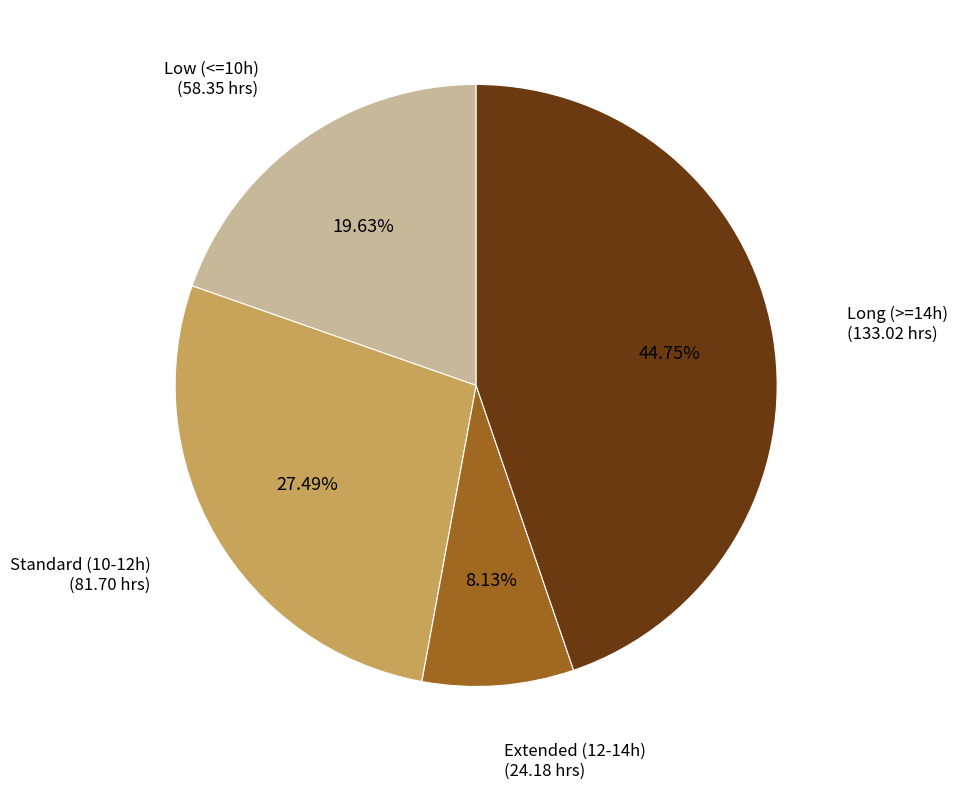

Rank the categories by value from lowest to highest.

Extended (12-14h), Low (<=10h), Standard (10-12h), Long (>=14h)